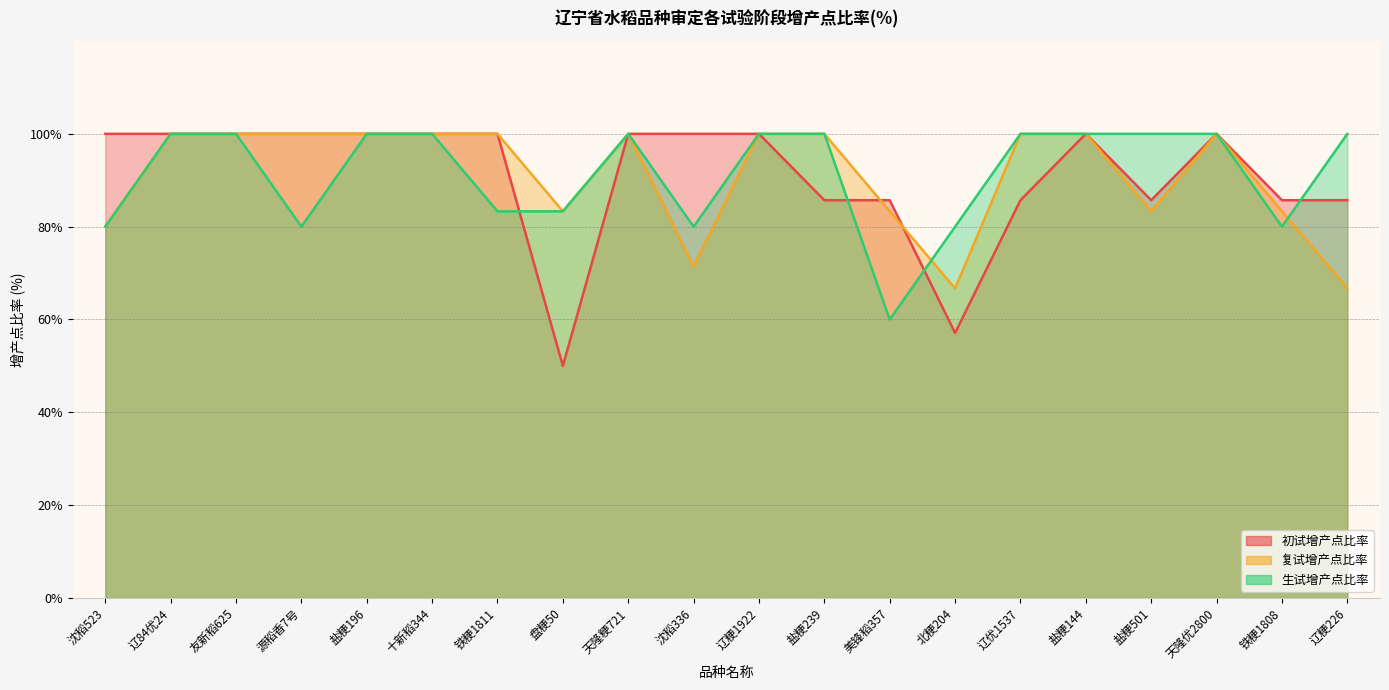

Reading left to right, extract all data points from this chart.

初试增产点比率: 沈稻523=100.0	辽84优24=100.0	友新稻625=100.0	源稻香7号=100.0	盐粳196=100.0	十新稻344=100.0	铁粳1811=100.0	盘粳50=50.0	天隆粳721=100.0	沈稻336=100.0	辽粳1922=100.0	盐粳239=85.7	美锋稻357=85.7	北粳204=57.1	辽优1537=85.7	盐粳144=100.0	盐粳501=85.7	天隆优2800=100.0	铁粳1808=85.7	辽粳226=85.7
复试增产点比率: 沈稻523=80.0	辽84优24=100.0	友新稻625=100.0	源稻香7号=100.0	盐粳196=100.0	十新稻344=100.0	铁粳1811=100.0	盘粳50=83.3	天隆粳721=100.0	沈稻336=71.4	辽粳1922=100.0	盐粳239=100.0	美锋稻357=83.3	北粳204=66.7	辽优1537=100.0	盐粳144=100.0	盐粳501=83.3	天隆优2800=100.0	铁粳1808=83.3	辽粳226=66.7
生试增产点比率: 沈稻523=80.0	辽84优24=100.0	友新稻625=100.0	源稻香7号=80.0	盐粳196=100.0	十新稻344=100.0	铁粳1811=83.3	盘粳50=83.3	天隆粳721=100.0	沈稻336=80.0	辽粳1922=100.0	盐粳239=100.0	美锋稻357=60.0	北粳204=80.0	辽优1537=100.0	盐粳144=100.0	盐粳501=100.0	天隆优2800=100.0	铁粳1808=80.0	辽粳226=100.0